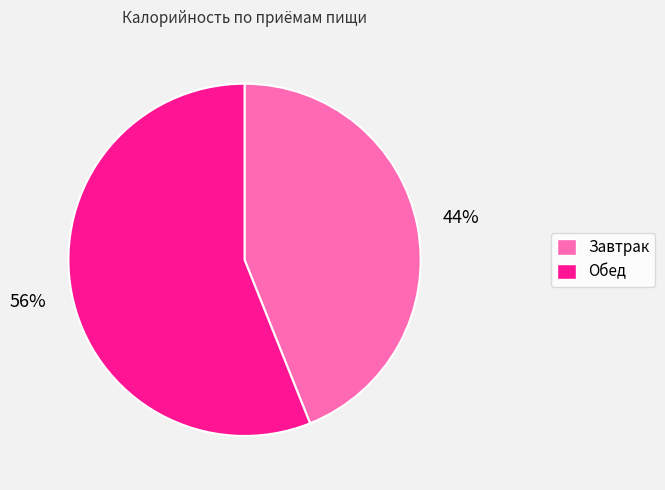

How many slices are in this pie chart?

2